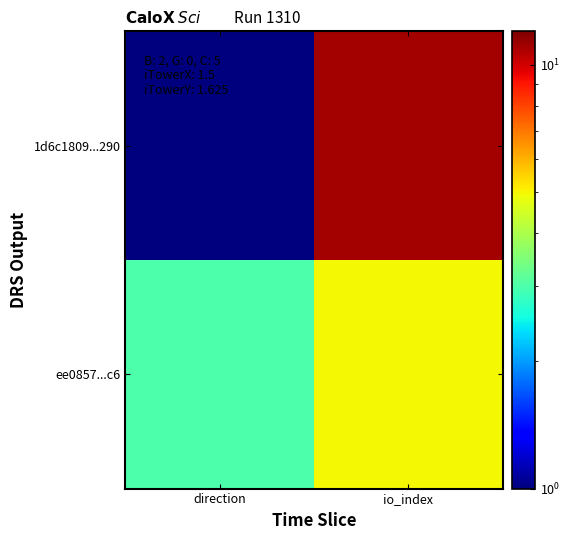

Between direction and io_index, which is larger?

io_index